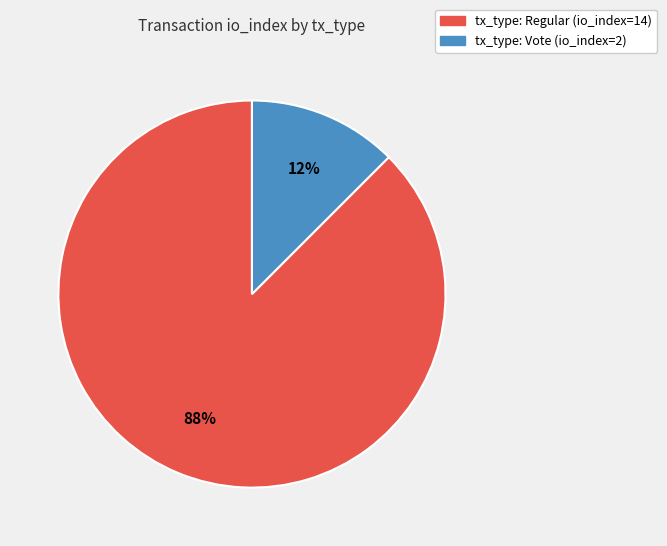

Which category has the smallest portion of the pie?

tx_type: Vote (io_index=2)